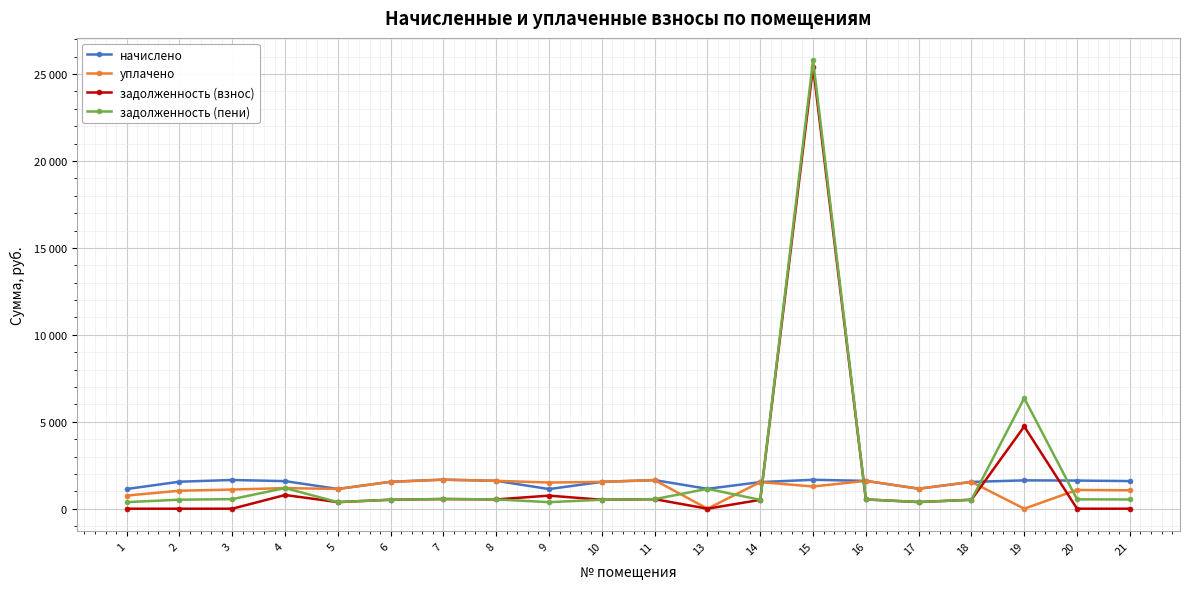

Which series has the largest total across all categories?

задолженность (пени)